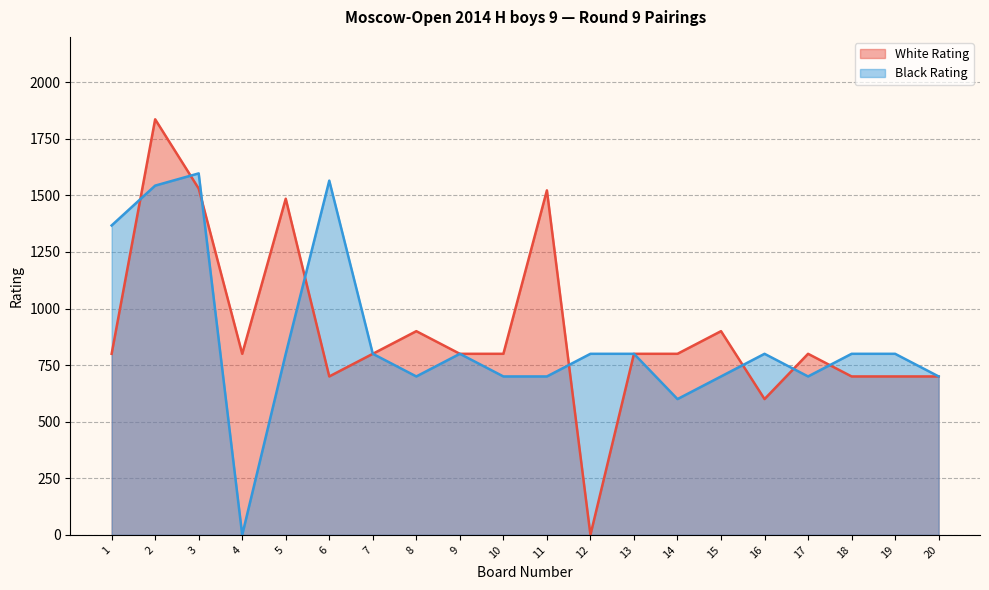

Rank the series by their maximum value, from lowest to highest.

Black Rating, White Rating